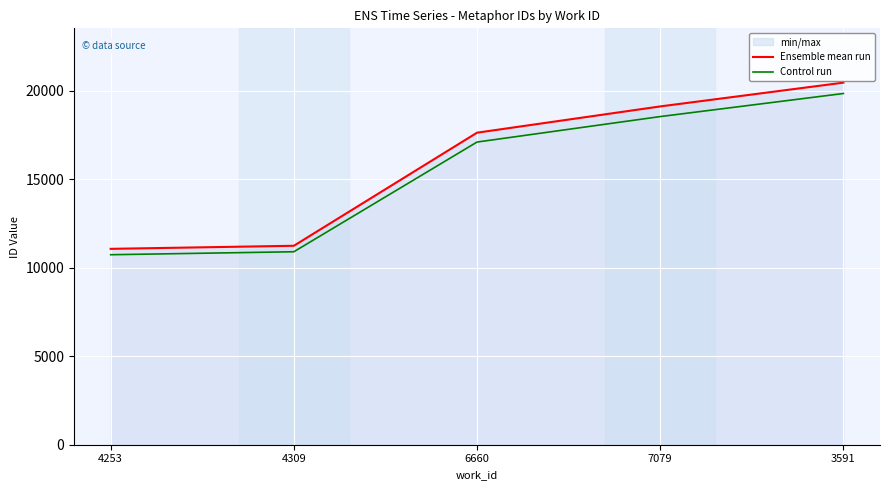

True or false: Control run has more than 1 points higher than both neighbors.

False